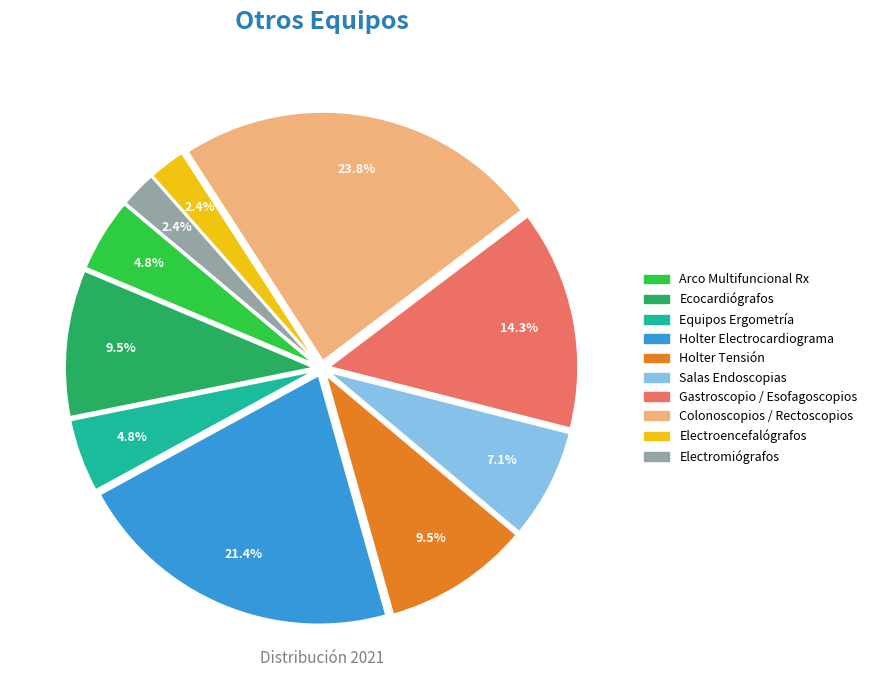

What is the total percentage of Holter Tensión and Colonoscopios / Rectoscopios?

33.3%